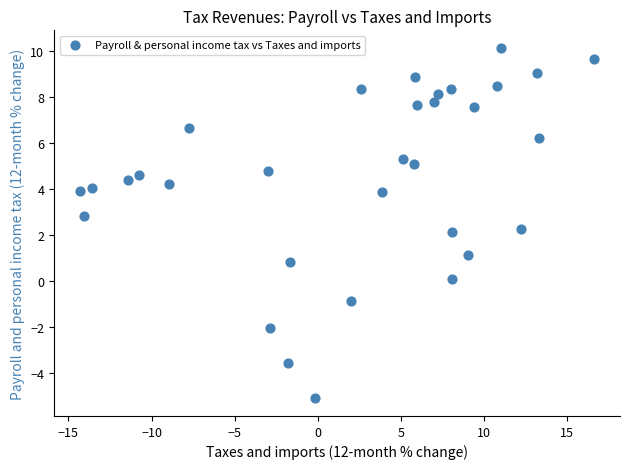

What is the range of Y values (max minus min)?

15.3